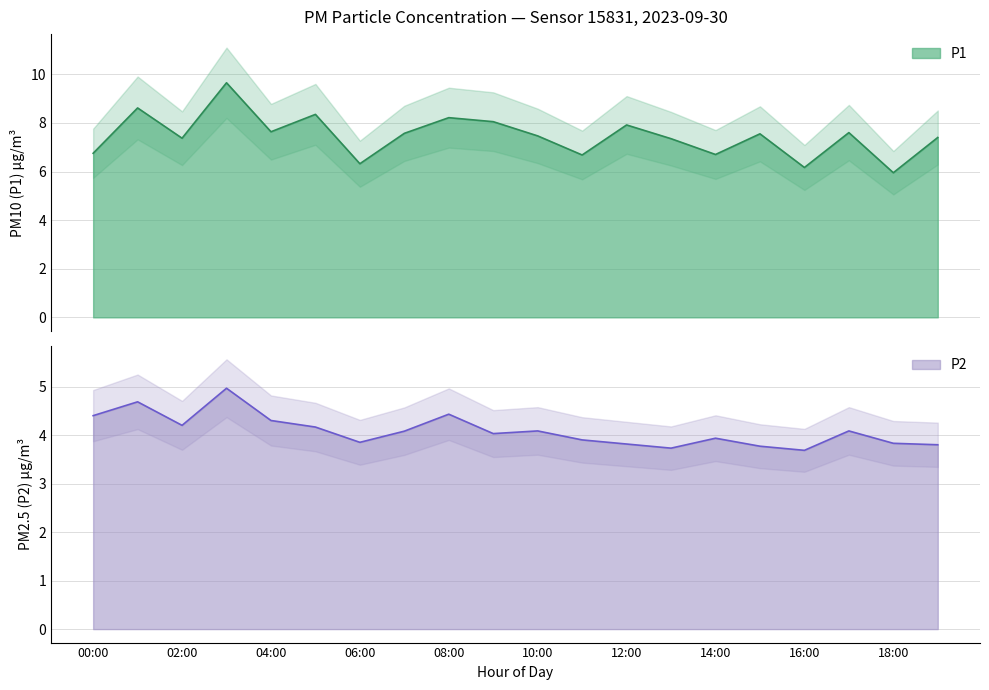

Where does the P2 series first go above 4?

00:00